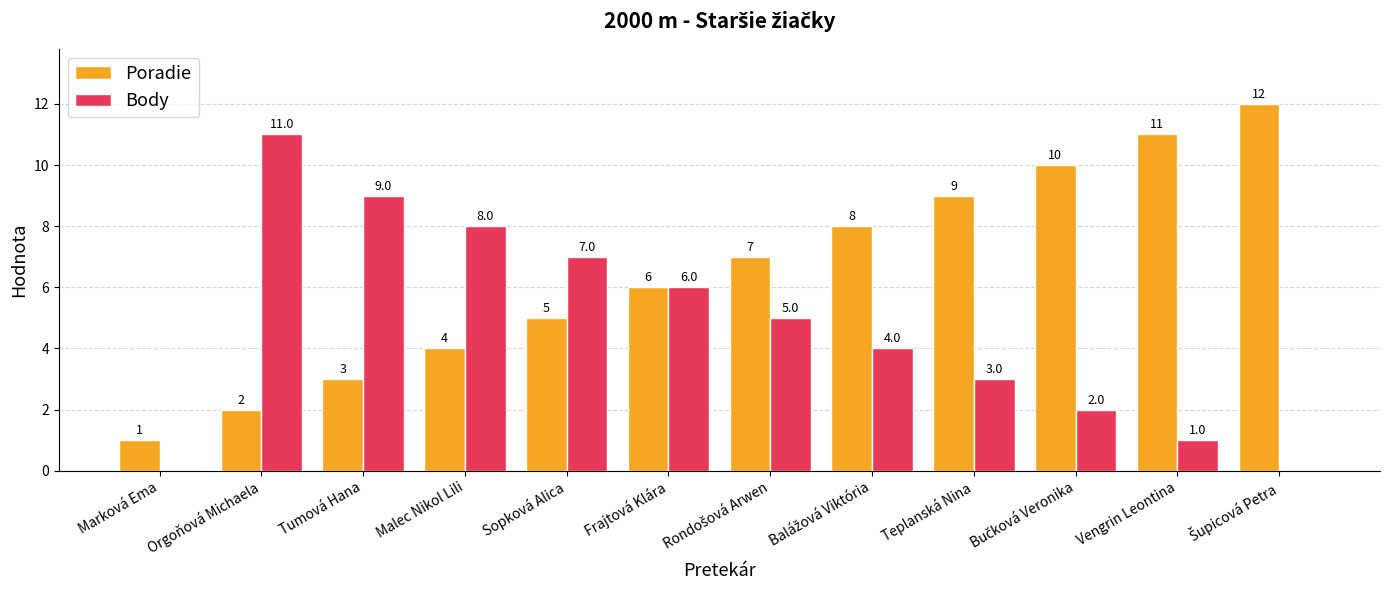

Is the value of Body at Tumová Hana greater than the value of Poradie at Orgoňová Michaela?

Yes